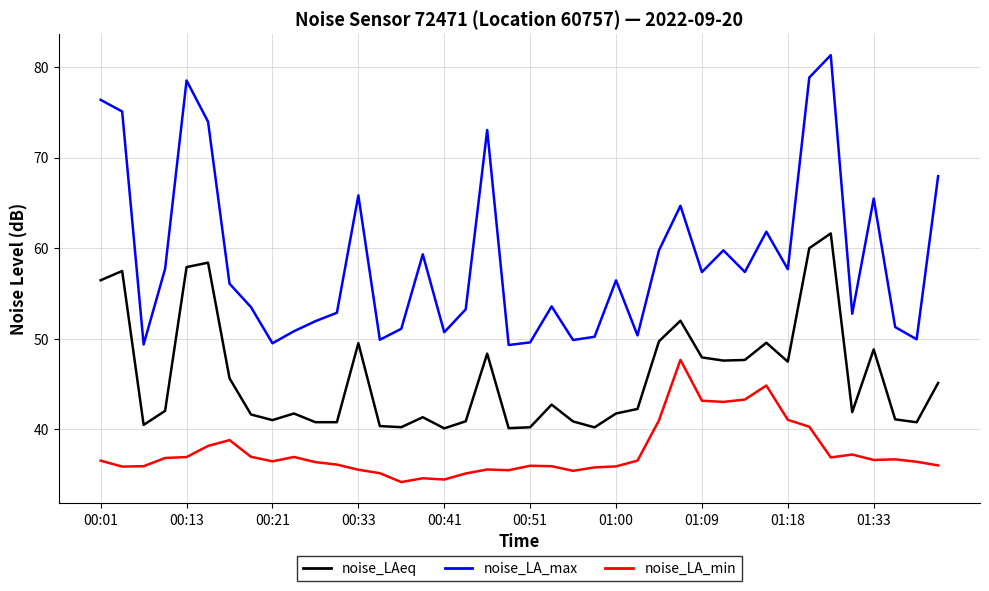

Which series has the largest range (max minus min)?

noise_LA_max